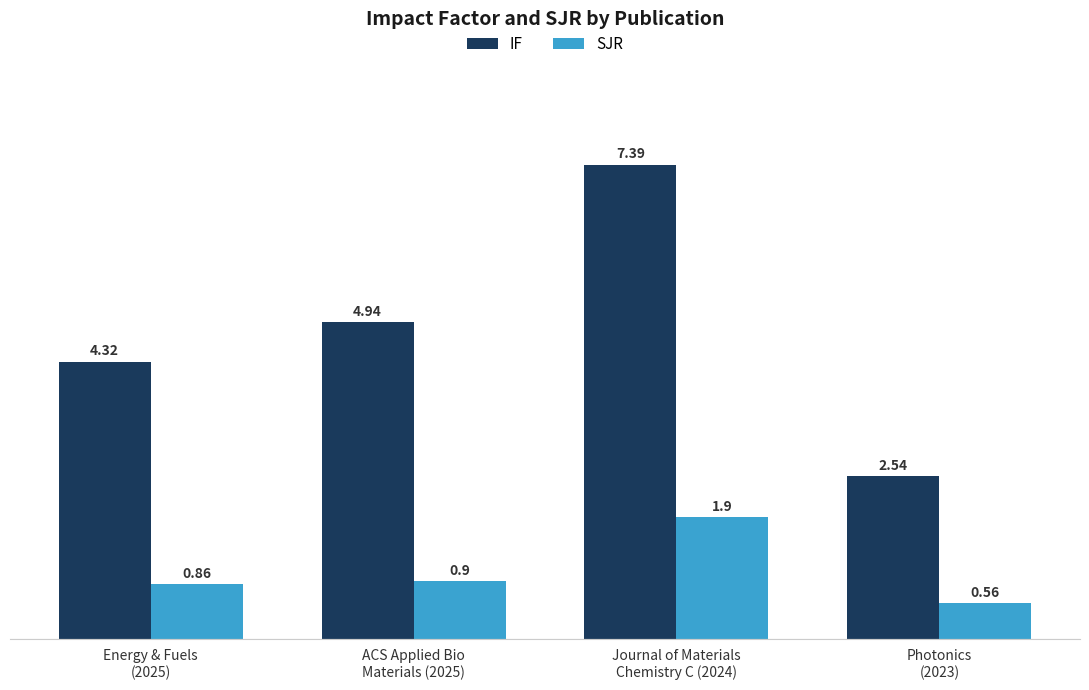

What is the highest value of the SJR series?

1.9